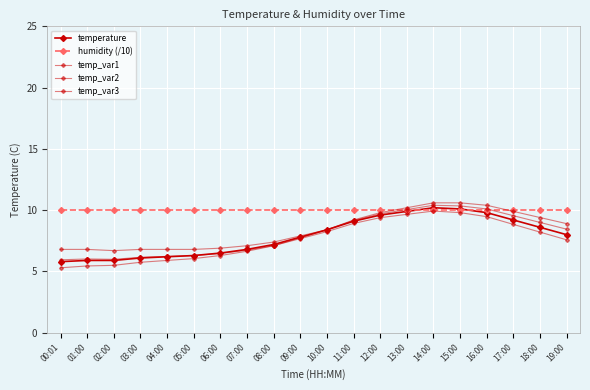

True or false: temp_var1 and temp_var3 intersect in this chart.

False